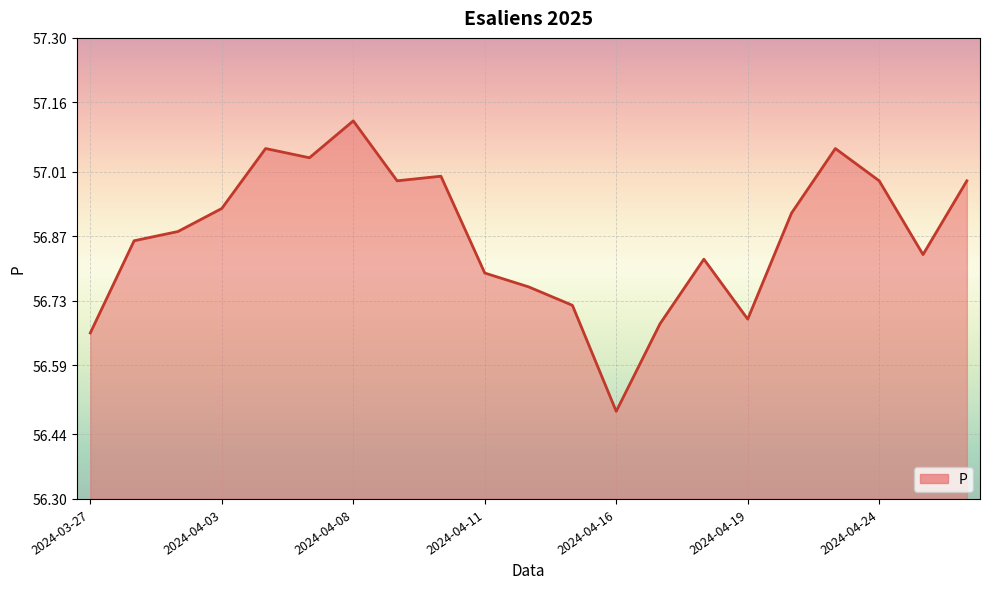

What is the smallest value displayed?

56.5